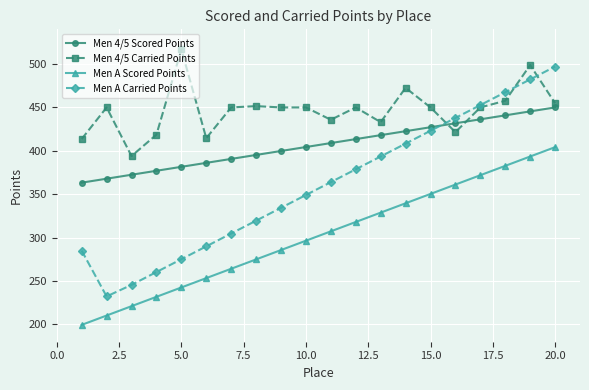

Which series has the widest spread of values?

Men A Carried Points